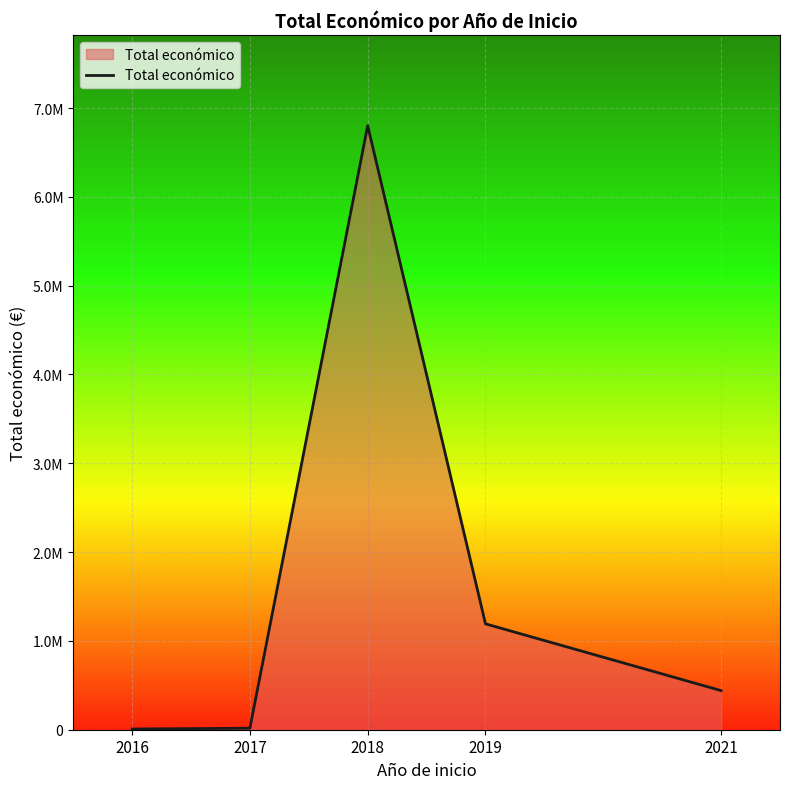

List the labels in order of value, smallest first.

2016, 2017, 2021, 2019, 2018